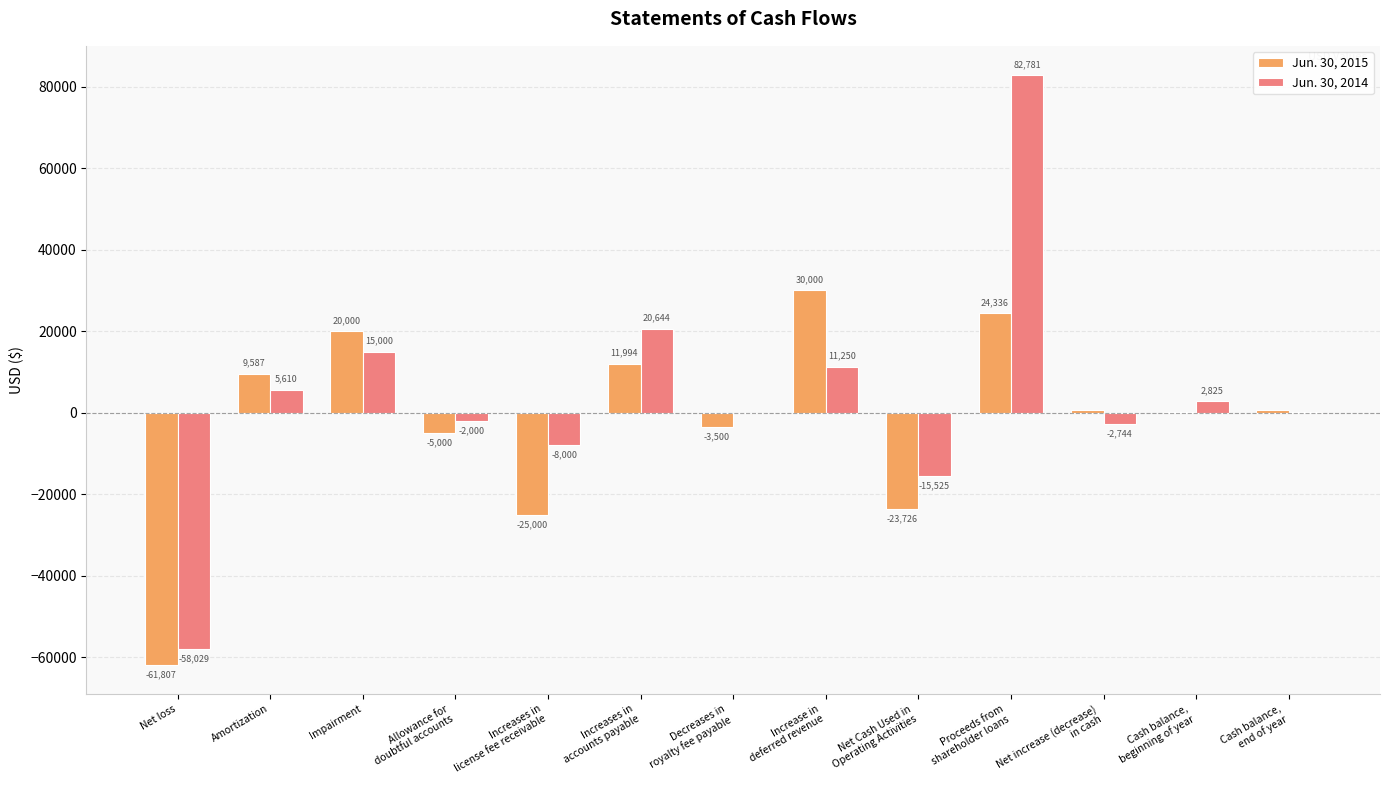

What is the maximum value for Jun. 30, 2015?

30000